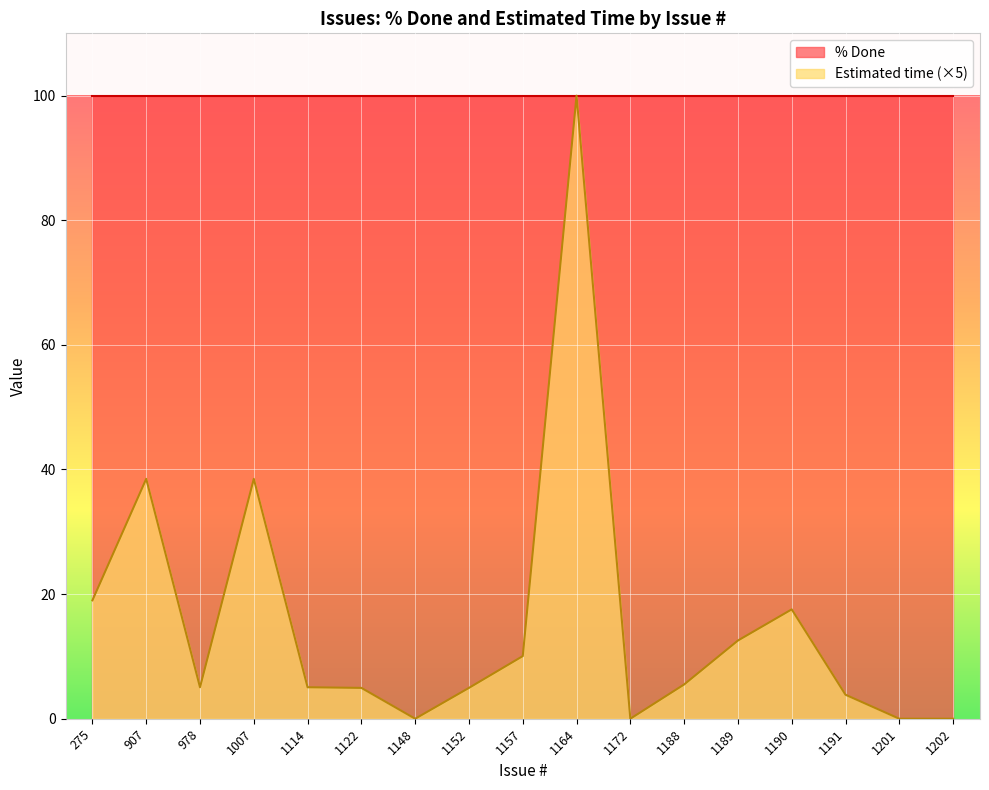

True or false: the data shows 2.2 at 1122.

False